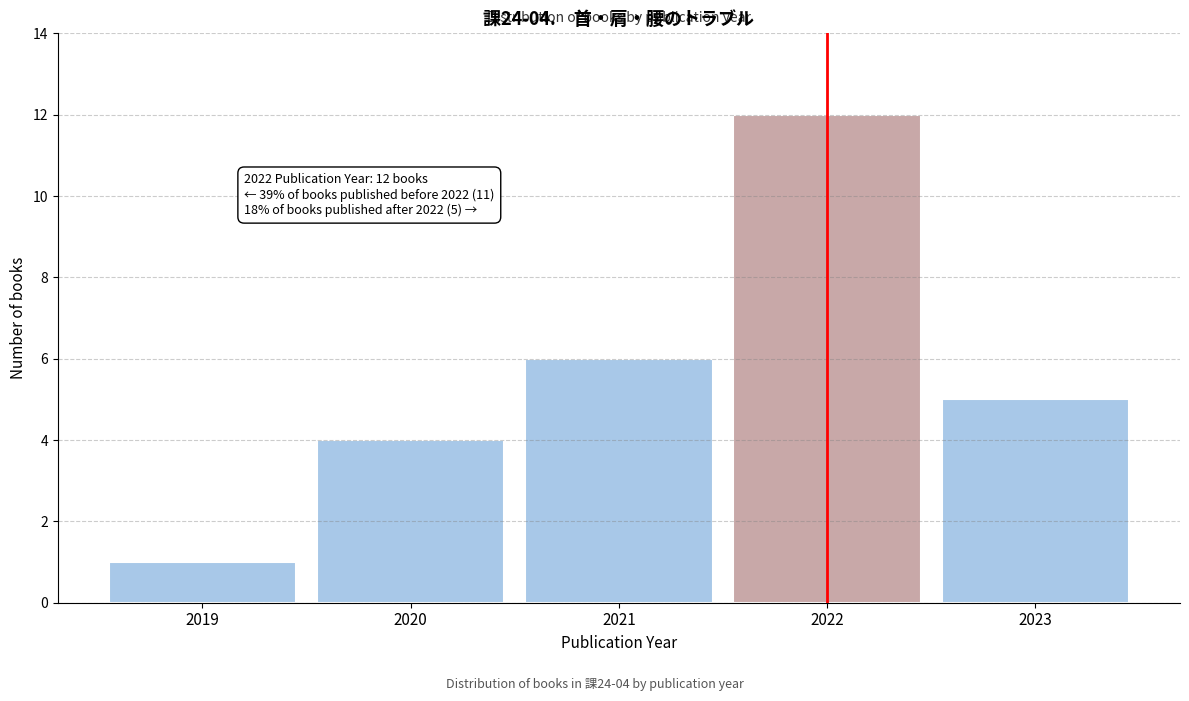

Over which range of the x-axis is the bar tallest?

2021.5 to 2022.5